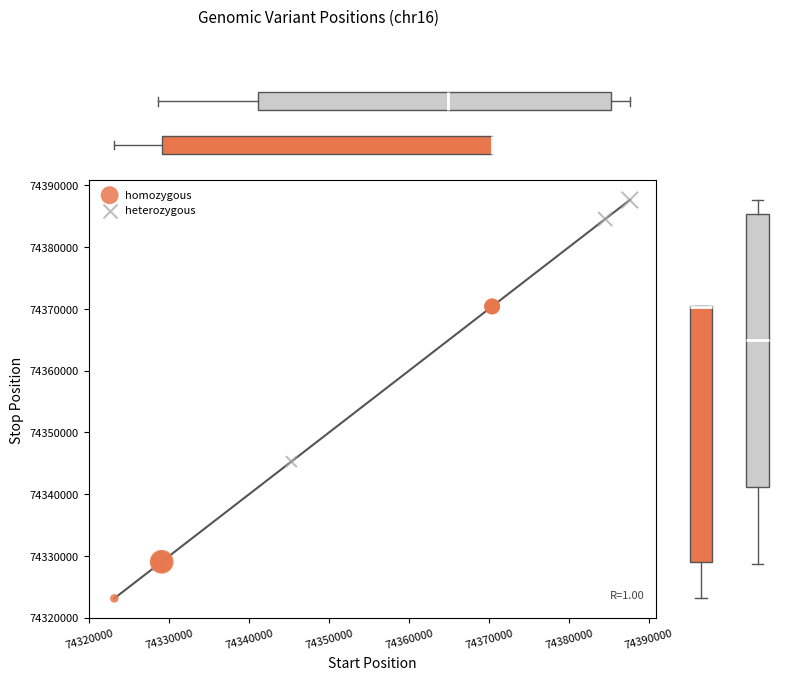

Which series has the largest Y range (max minus min)?

heterozygous